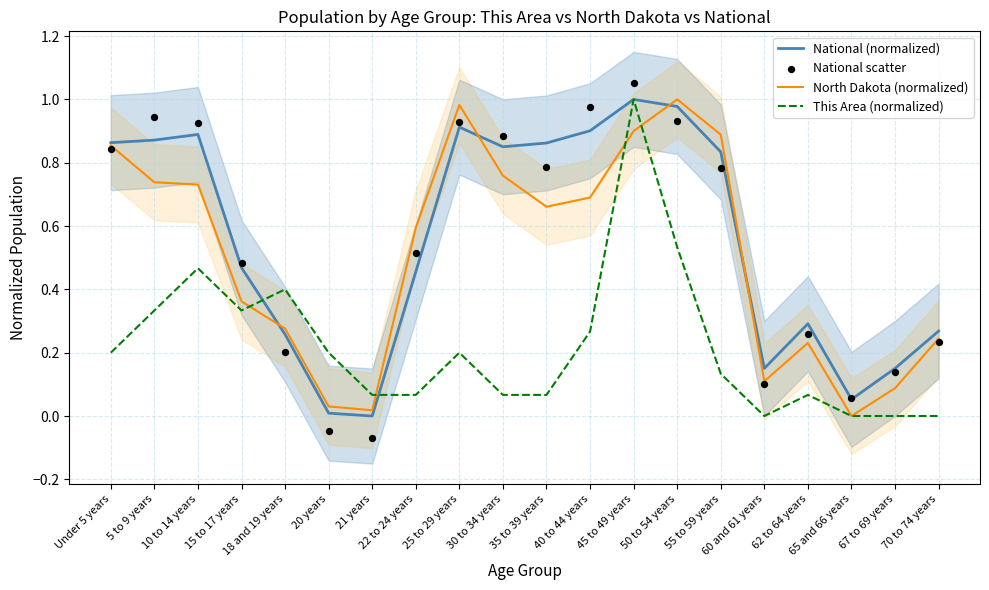

What is the total value across all series at 67 to 69 years?

0.4